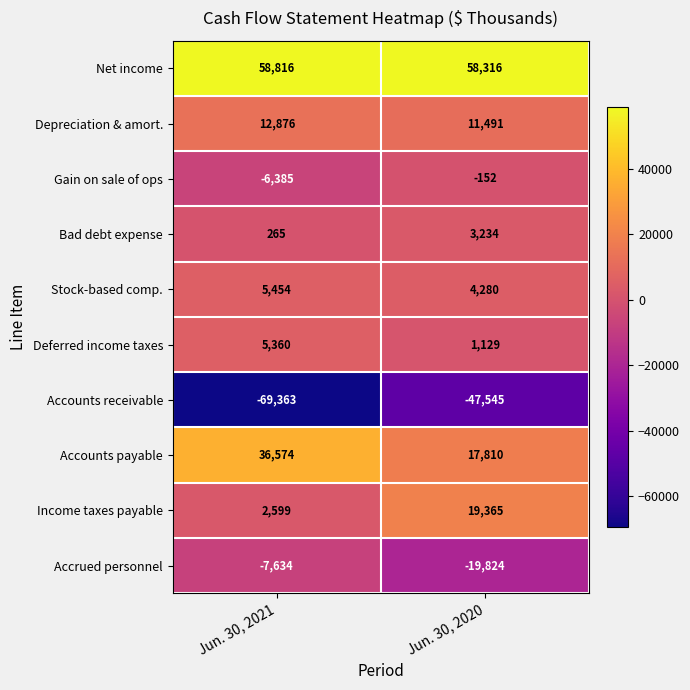

Between Jun. 30, 2021 and Jun. 30, 2020, which series saw the biggest shift?

Accounts receivable